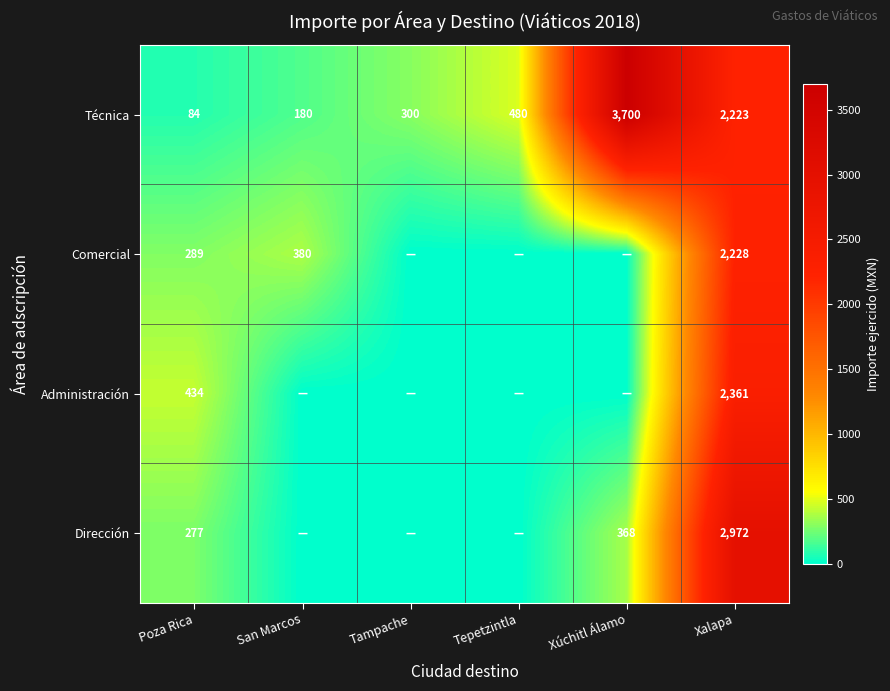

What is the minimum value for Técnica?

84